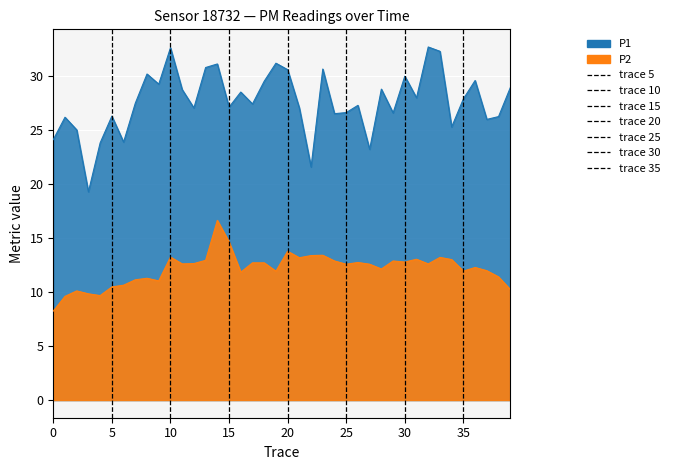

Between 28 and 5, which is larger?

28